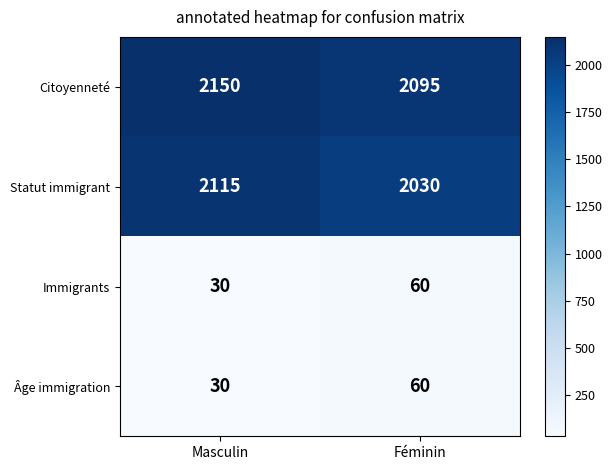

What is the approximate value of Citoyenneté at Masculin?

2150